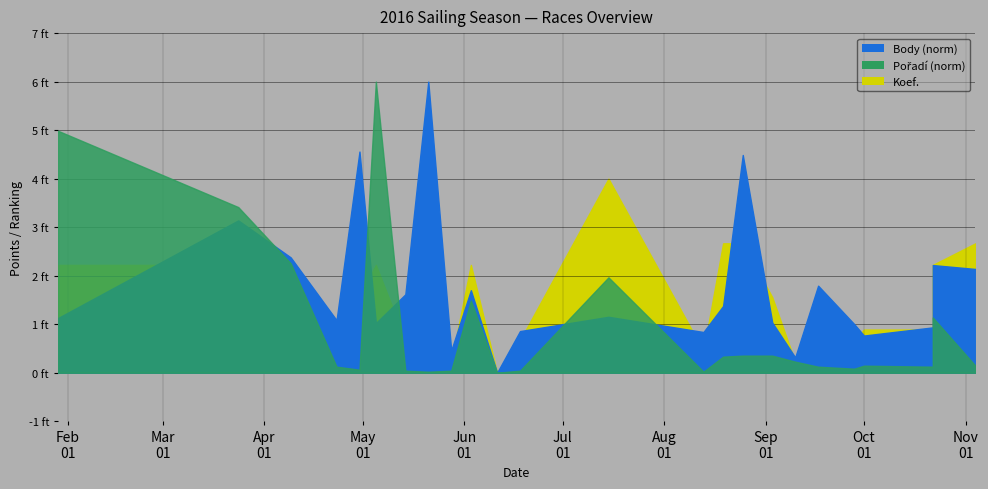

Which series has the largest total across all categories?

Body